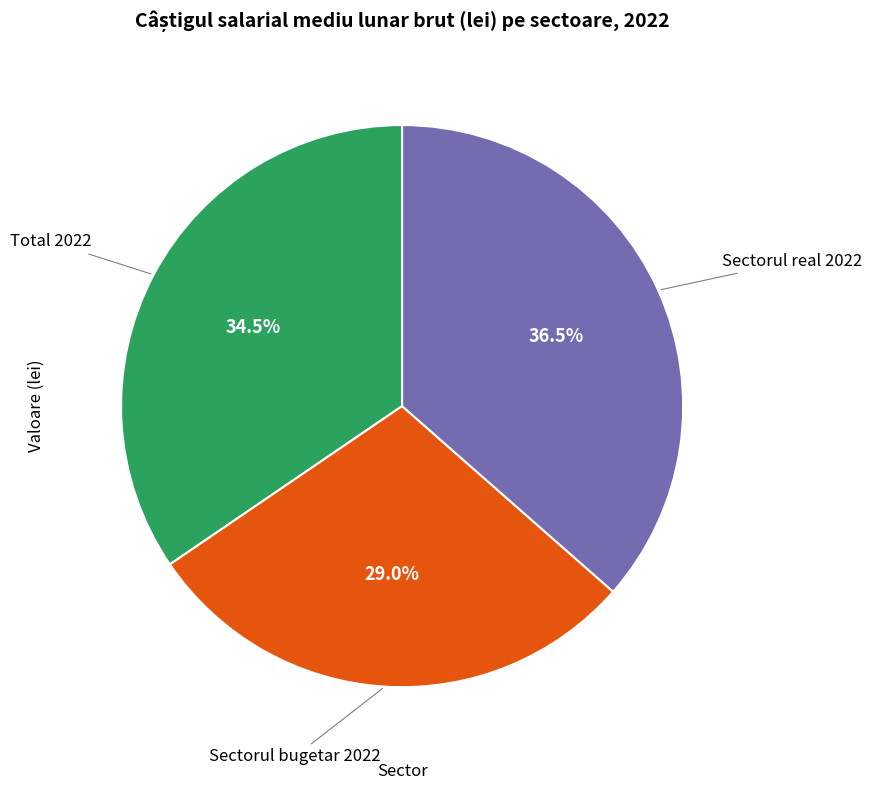

Does any single category account for the majority?

No